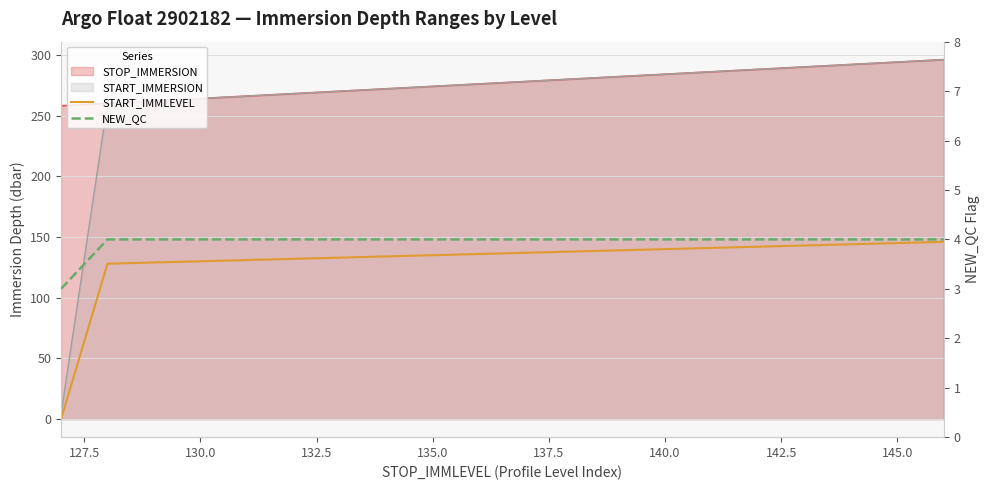

True or false: NEW_QC has more than 1 interior local peaks.

False